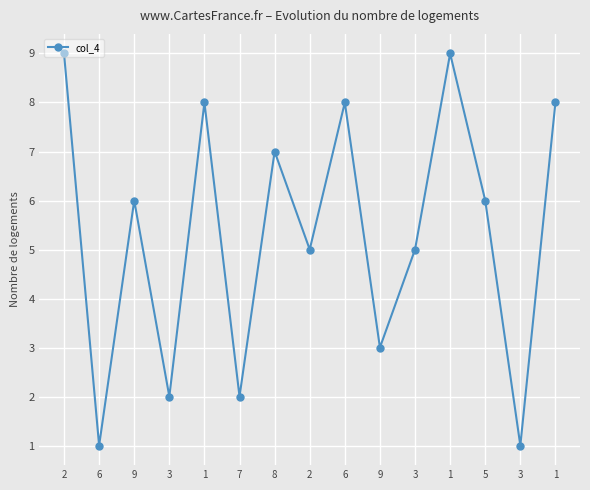

What is the sum of all values?

80